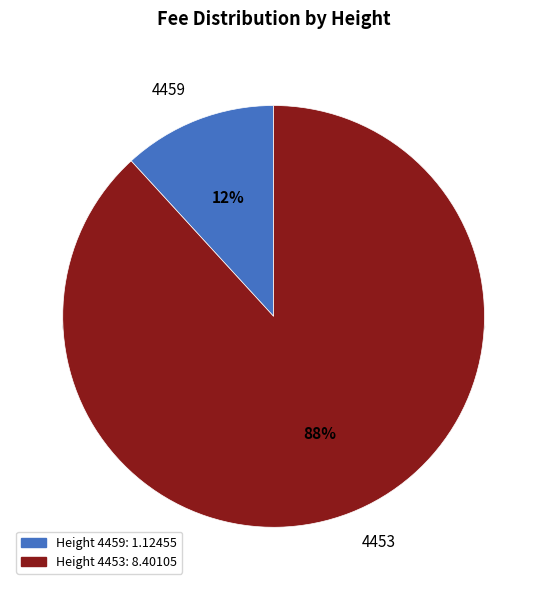

Is it true that 4459 is 12% of the pie?

True